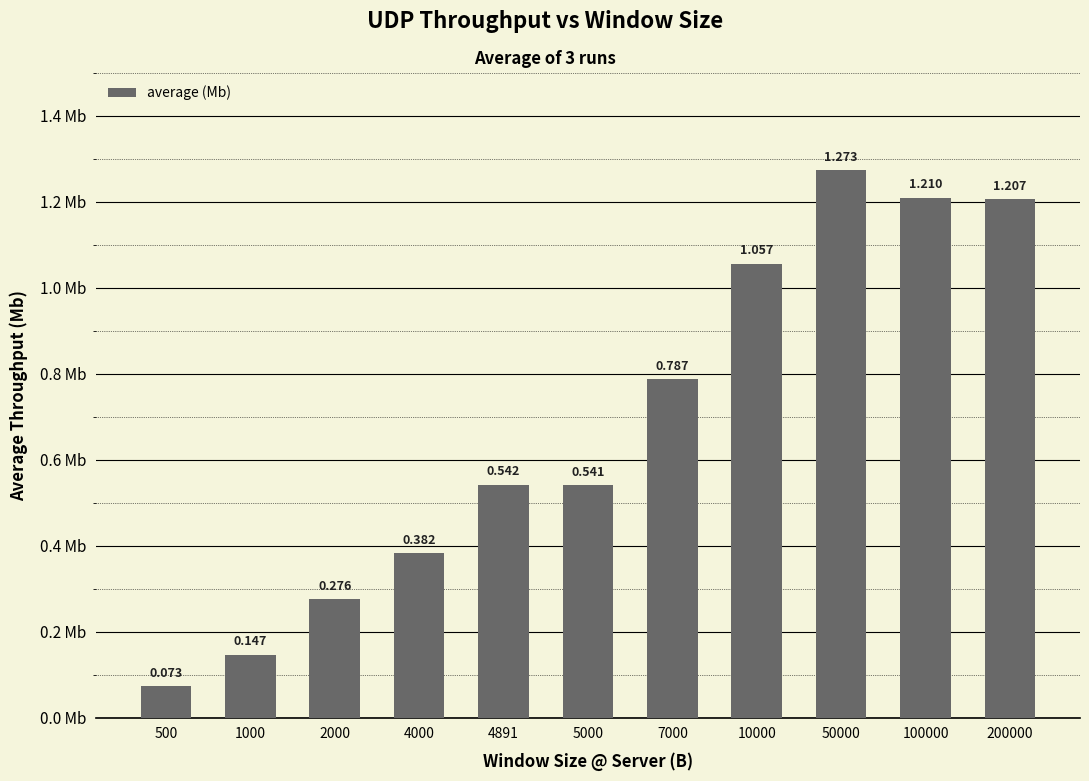

Which category has the lowest value across all series?

500